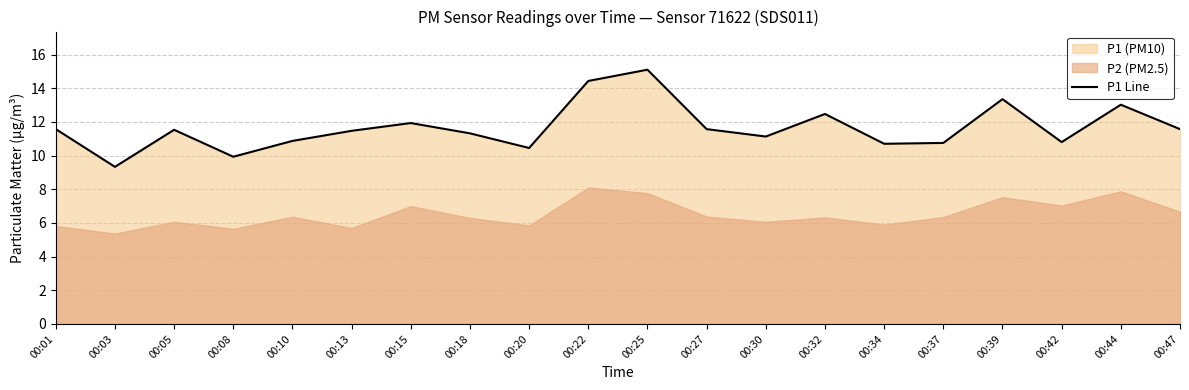

Does the chart have visible grid lines?

Yes